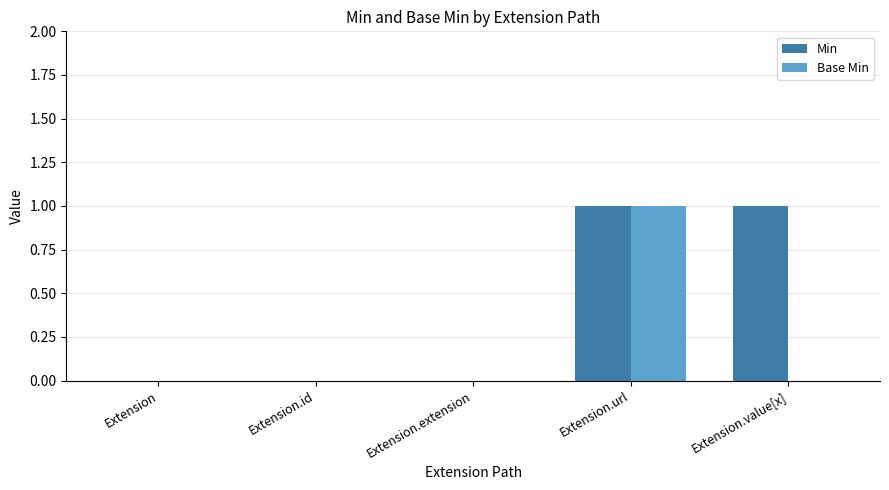

True or false: Min has a value of -1 at Extension.

False